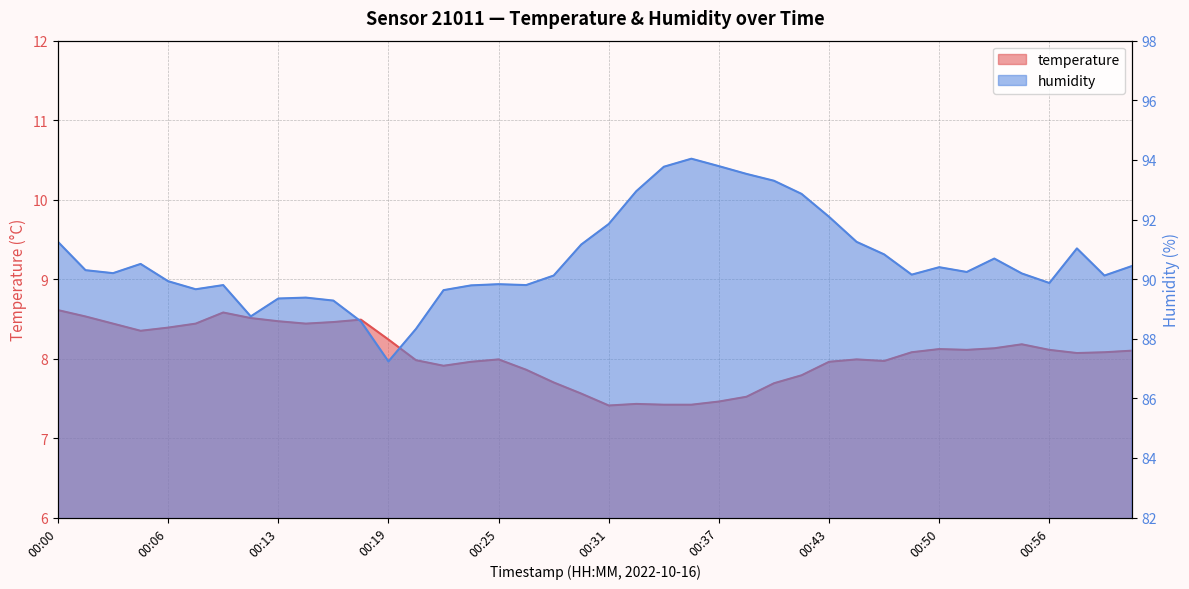

How many values in the temperature series exceed 8?

22